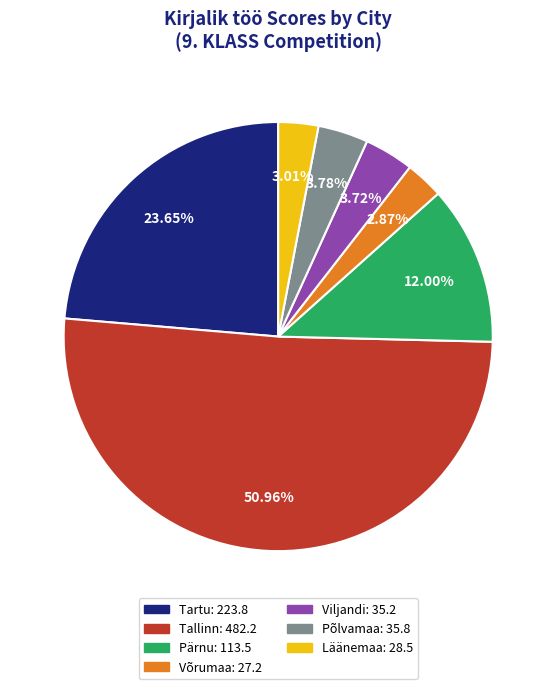

Is there any slice that represents more than half of the pie?

Yes